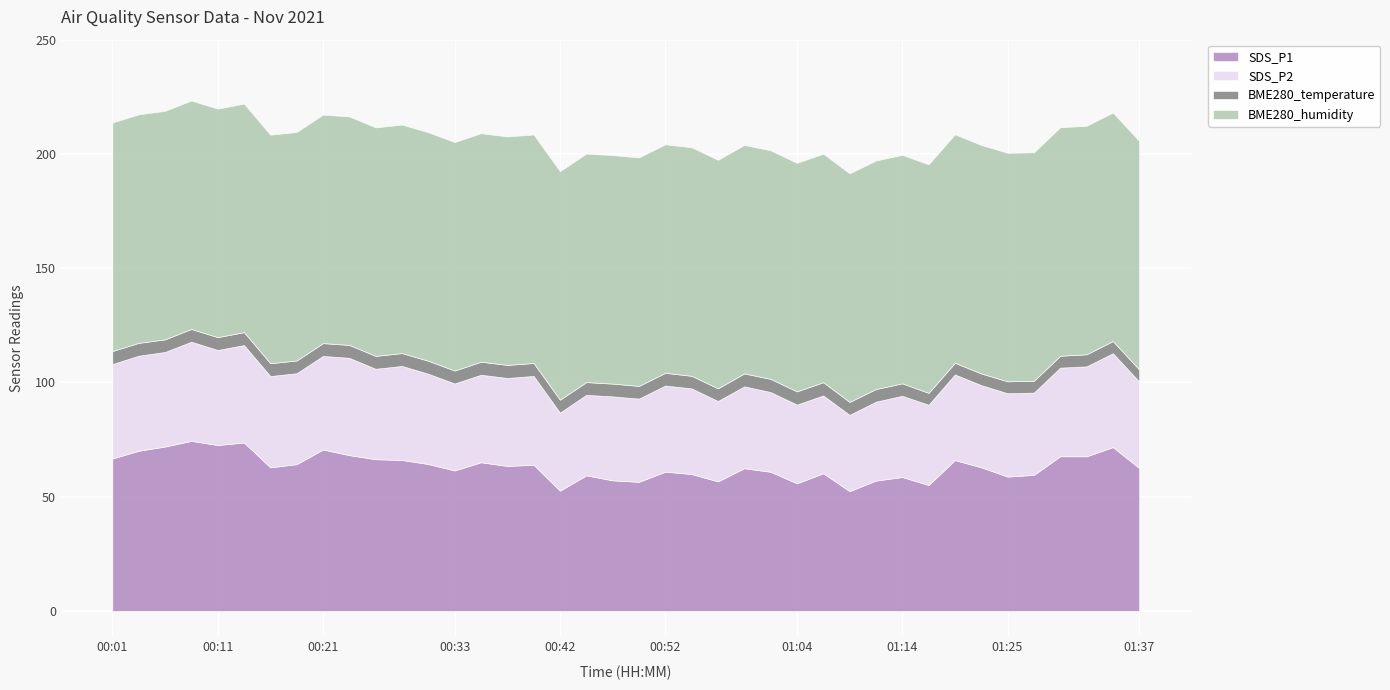

Count the number of categories in the chart.

40